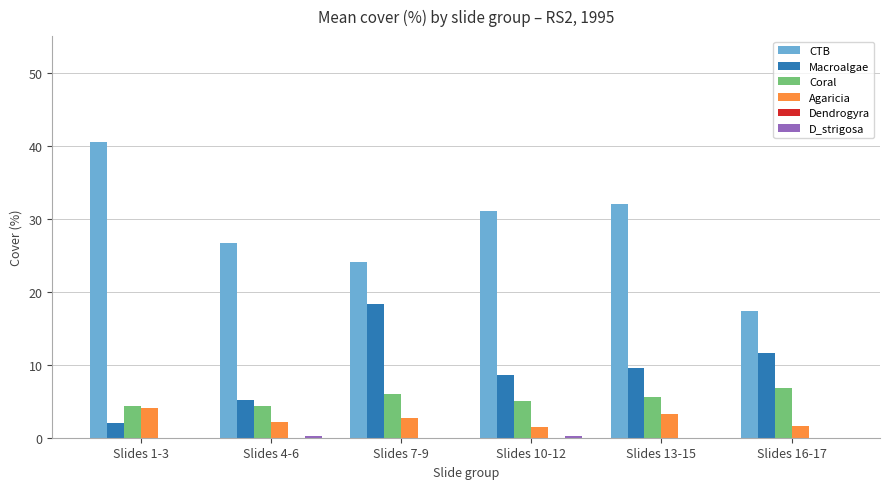

At which category does the chart reach its peak across all series?

Slides 1-3